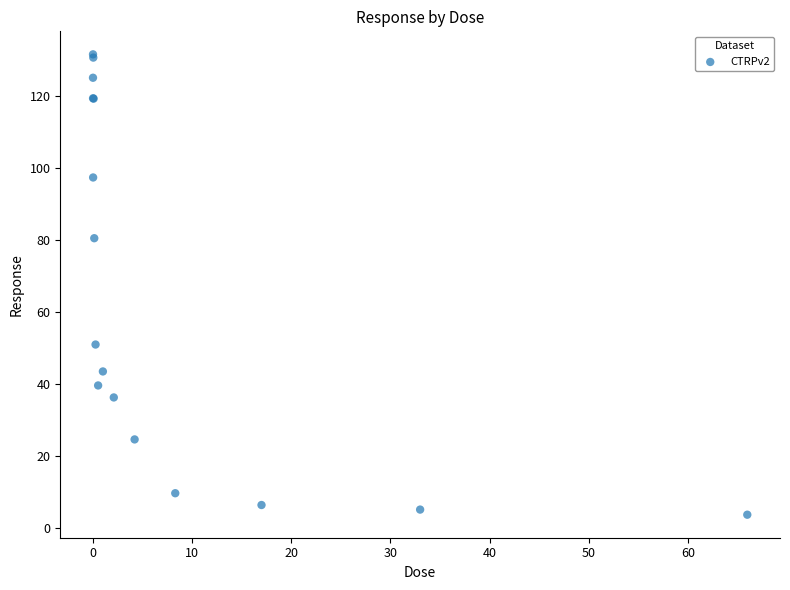

What Y value in the scatter plot is closest to 67?

80.4